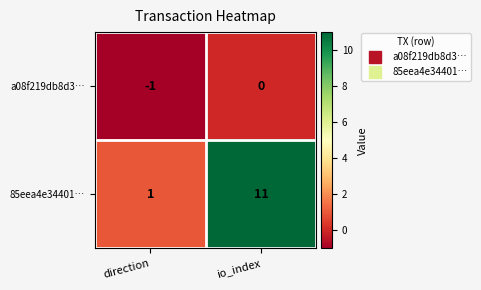

Reading left to right, list all the values displayed in this chart.

a08f219db8d3…: -1	0
85eea4e34401…: 1	11